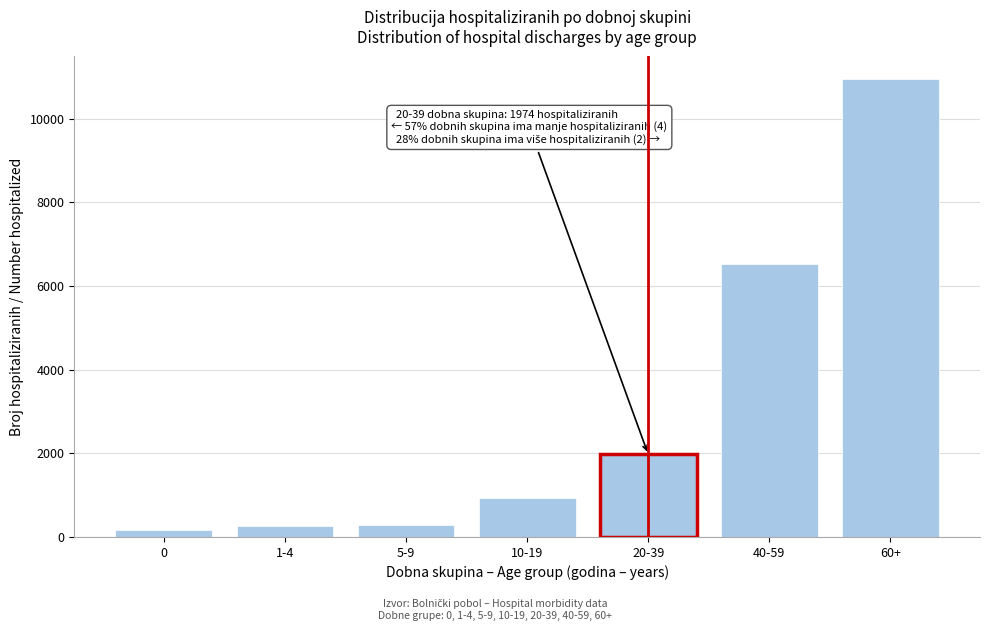

What is the average value?

3013